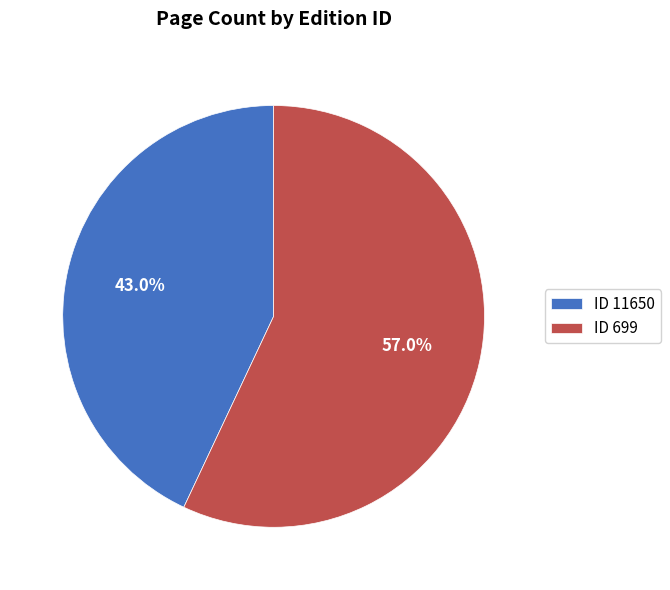

How many segments does this pie chart have?

2